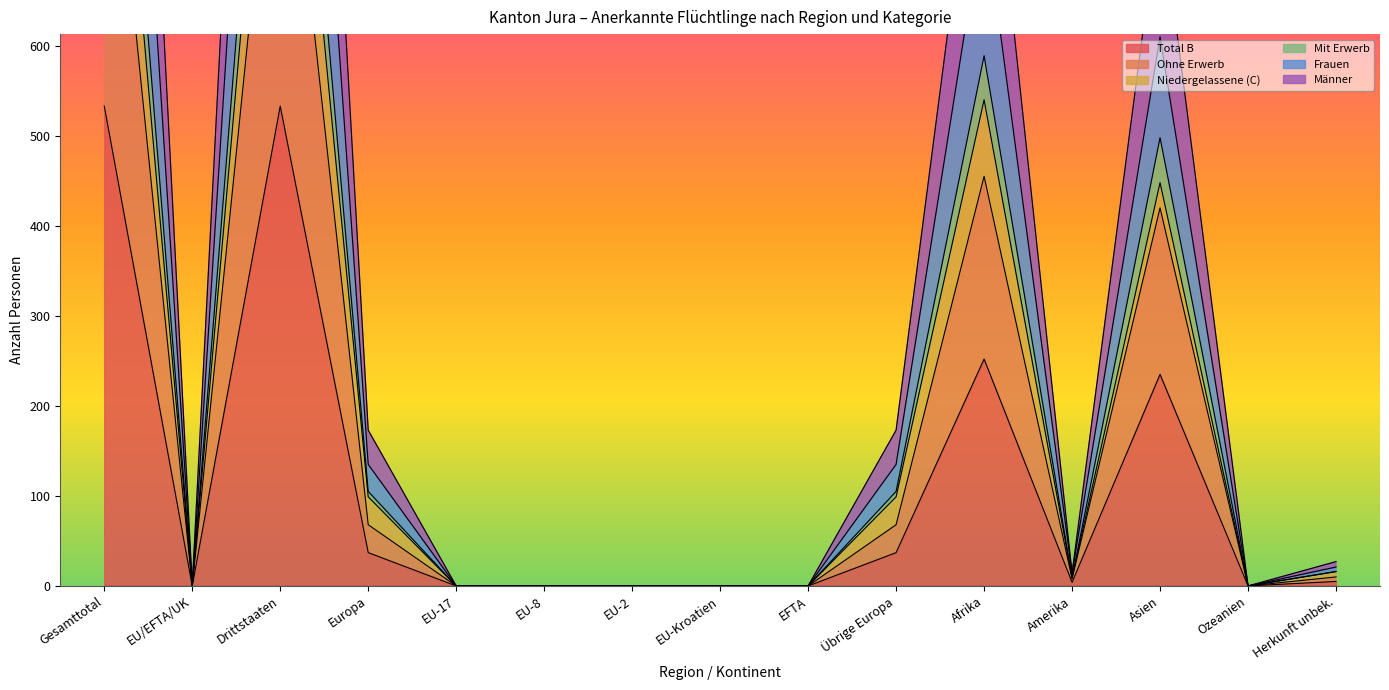

The Total B series shows 0 at EU-Kroatien. True or false?

True